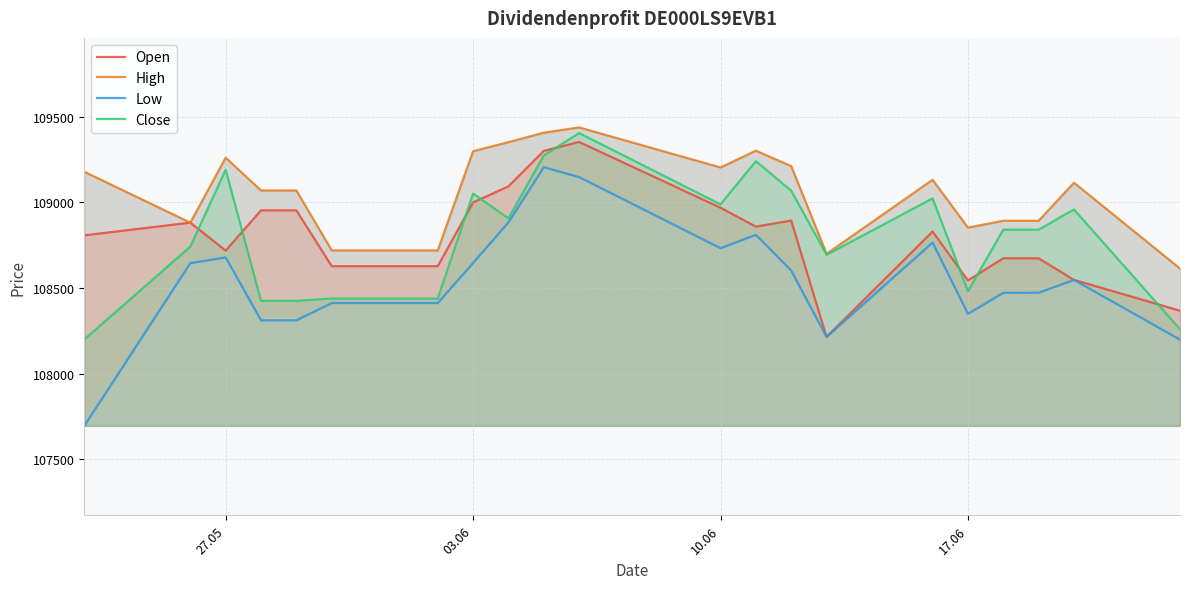

The value of Open at 03.06 is 108999. True or false?

True